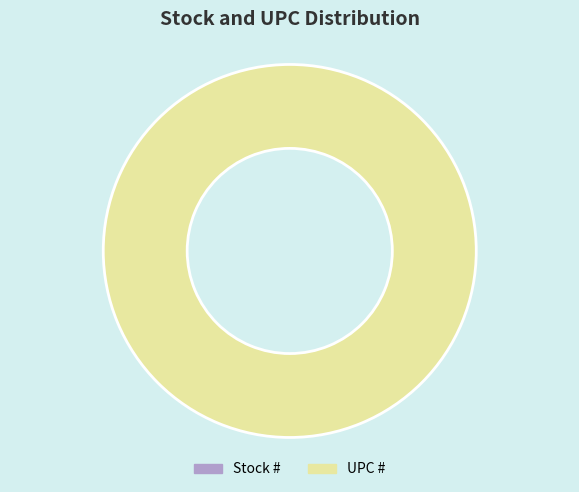

What is the majority slice?

UPC #